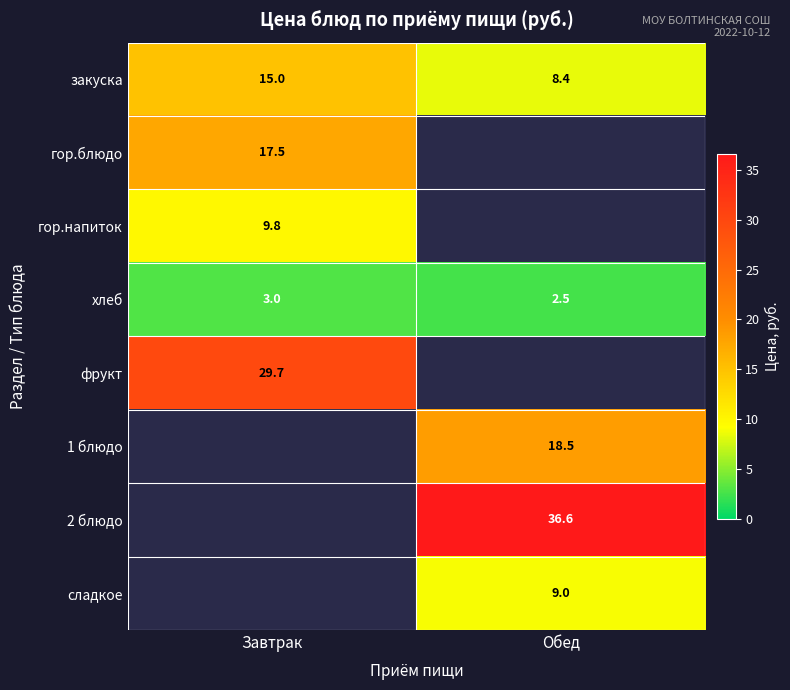

What is the sum of the закуска values at Завтрак and Обед?

23.4